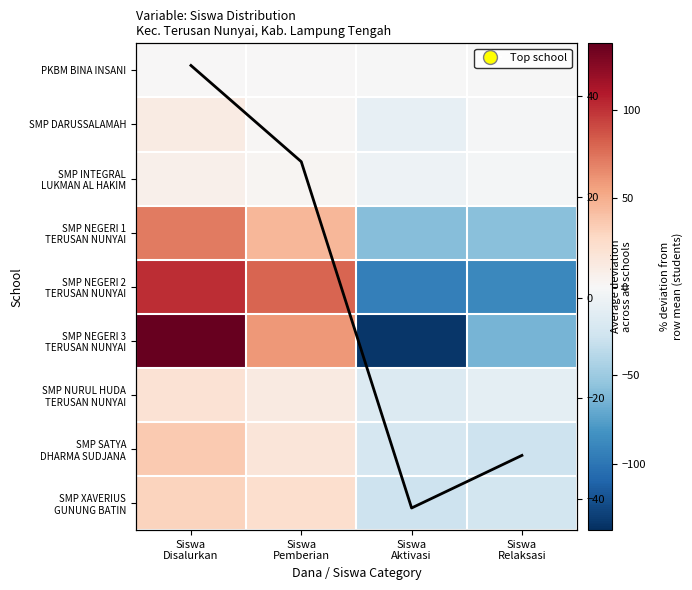

True or false: Column mean has a value of -31.3 at Siswa
Relaksasi.

True